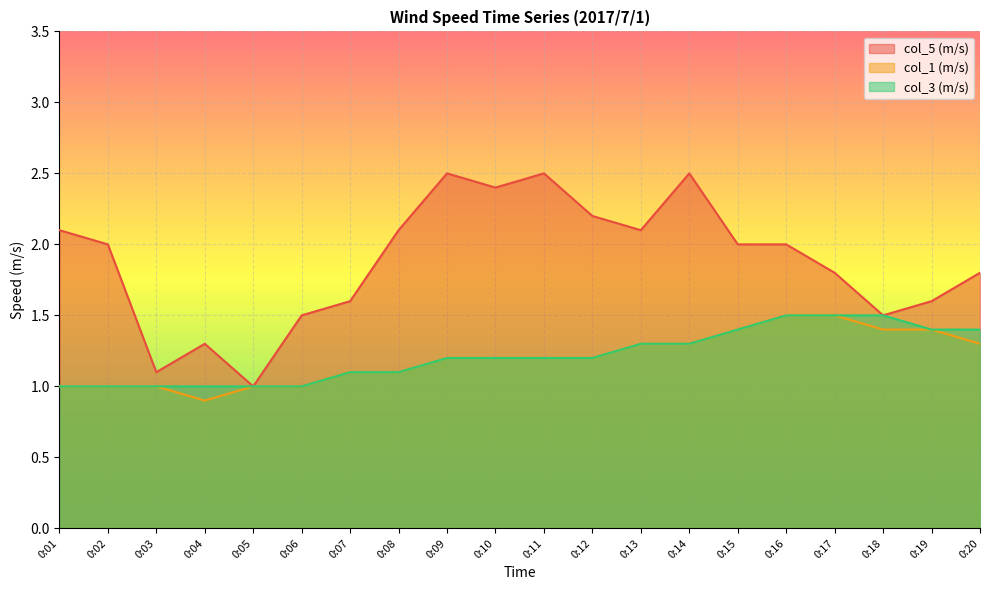

Which series has the largest range (max minus min)?

col_5 (m/s)